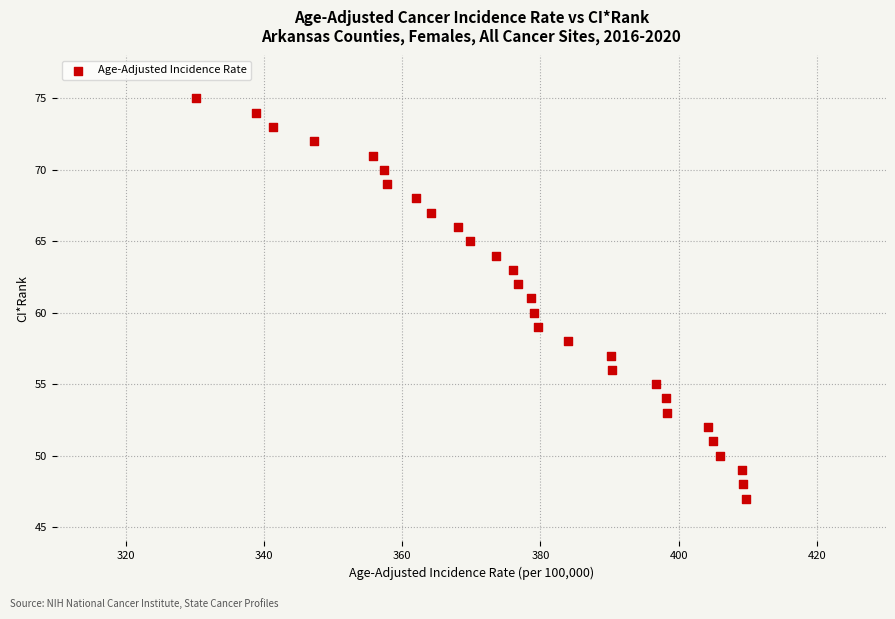

What is the range of Y values (max minus min)?

28